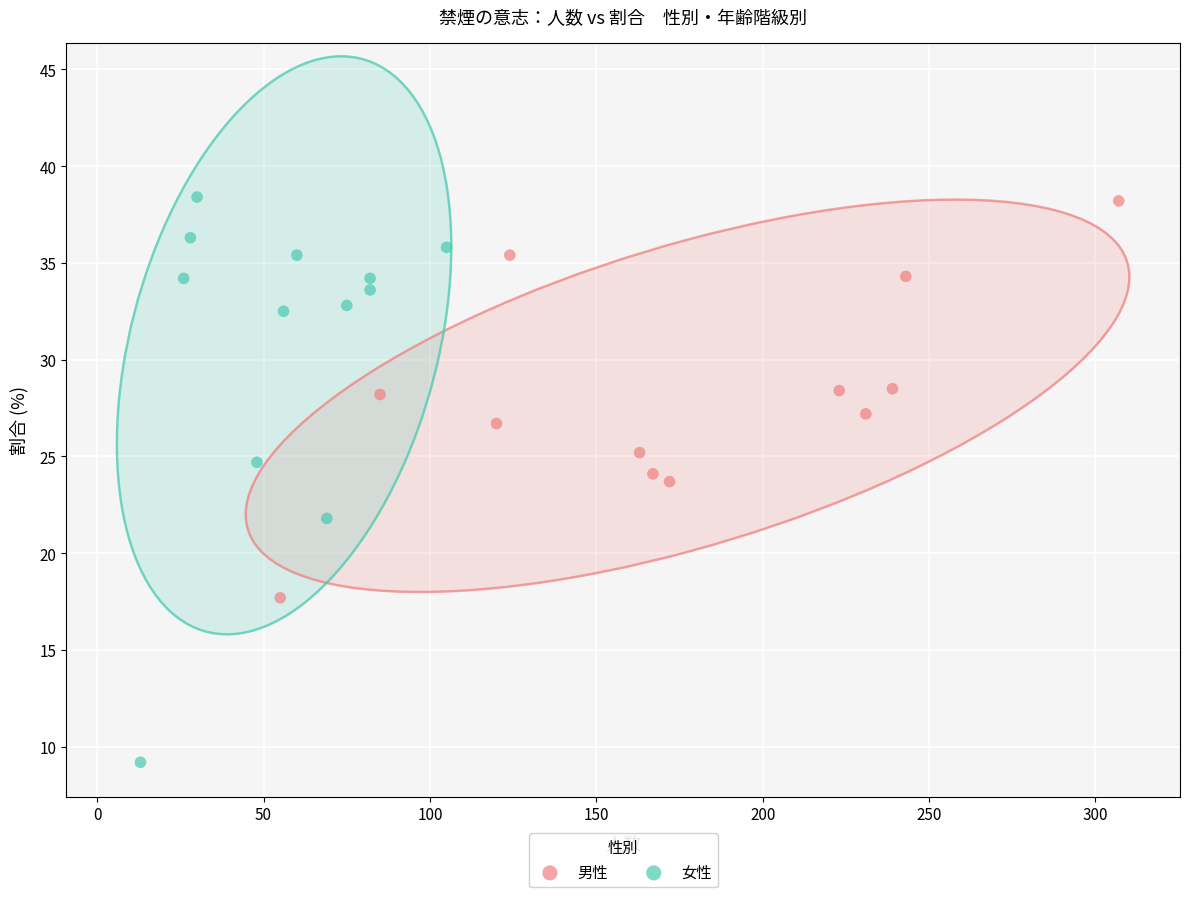

Which series contains the lowest Y value?

女性